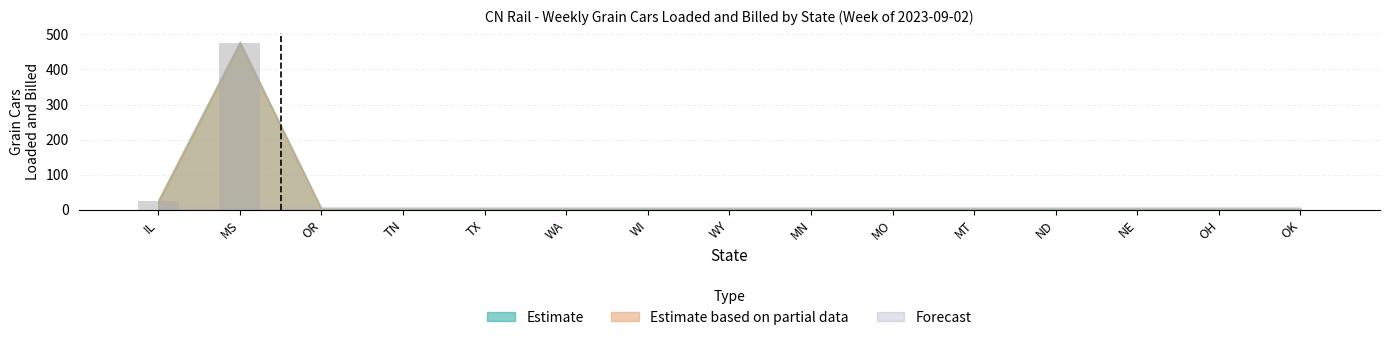

What is the sum of the values at MN and MS?

476